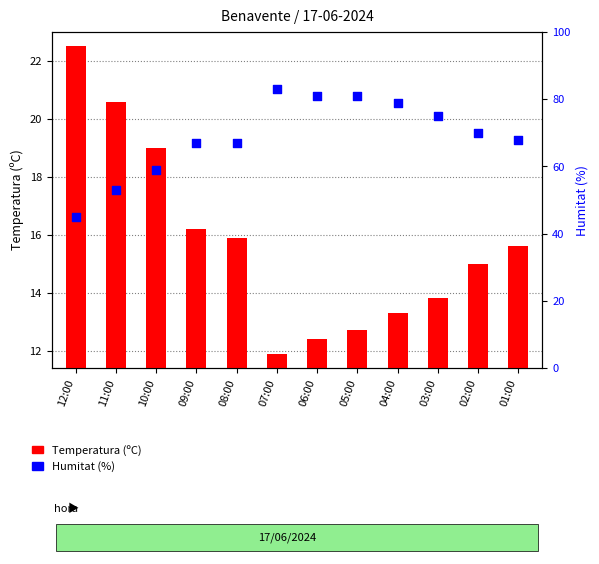

Which series has the widest spread of Y values?

Humitat (%)